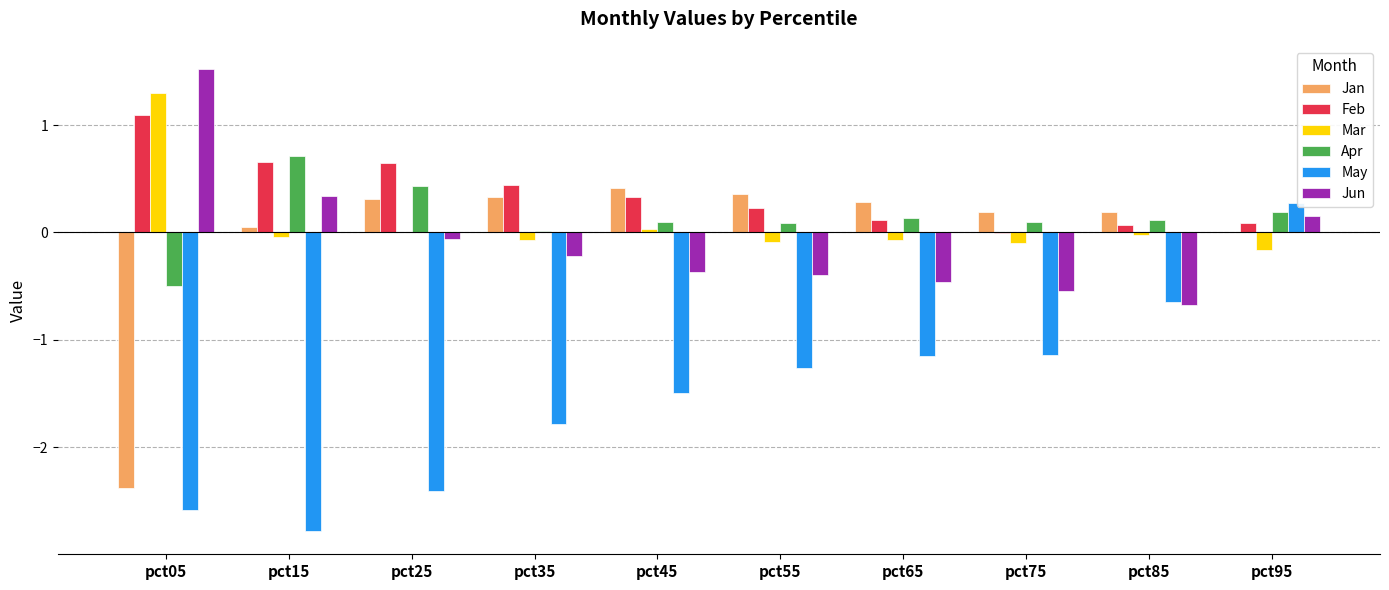

What is the spread (max minus min) of values at pct15?

3.5